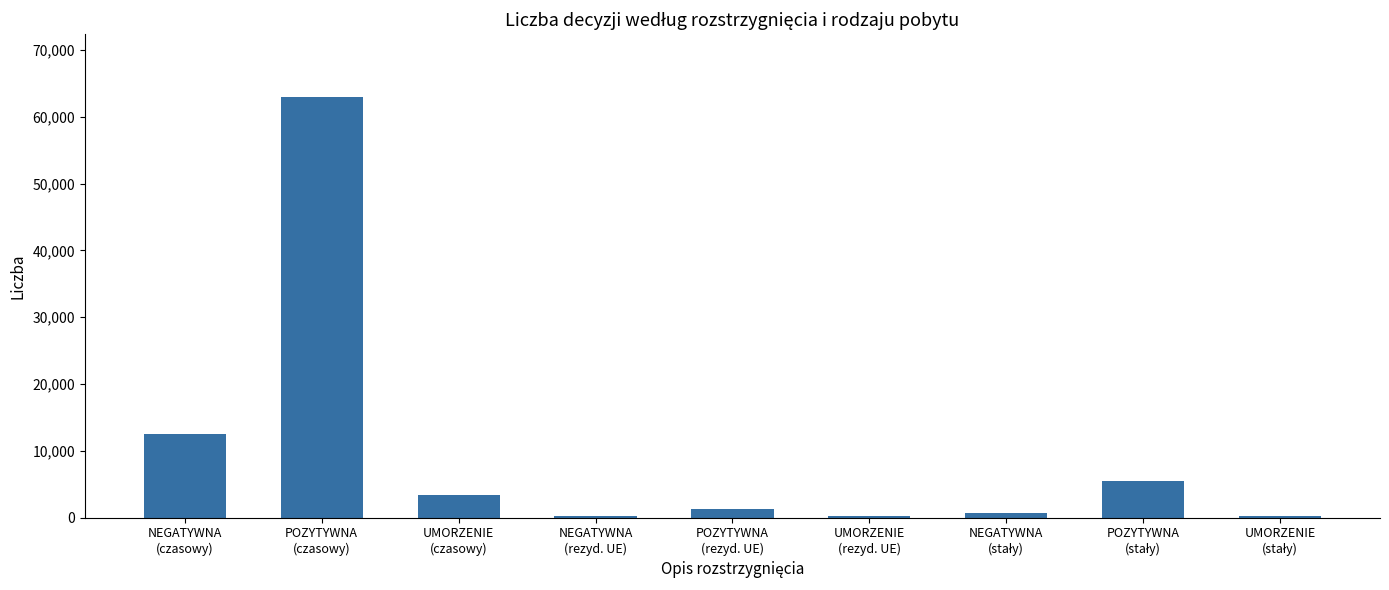

What is the sum of all values?

87142